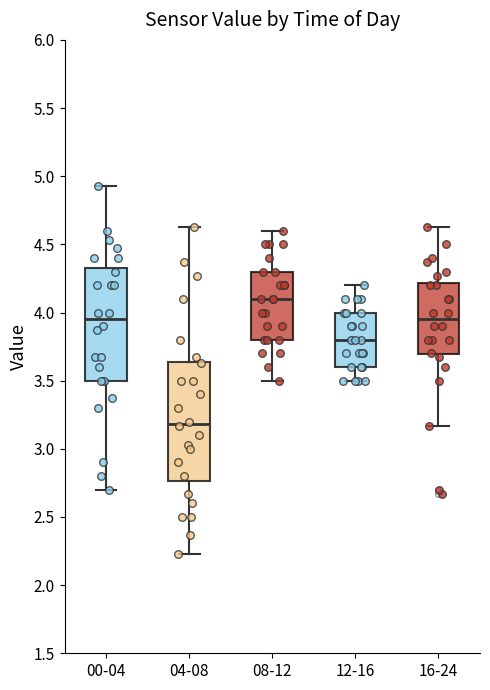

Reading left to right, transcribe this box plot: for each box, give where its median line is, the range the box spans, and where its two whiskers end, as read against the y-axis. The values are not printed on the chart, so give them approximately, as read against the axis.

00-04: median 3.95, box 3.50 to 4.35, whiskers 2.70 to 4.95
04-08: median 3.20, box 2.75 to 3.65, whiskers 2.25 to 4.65
08-12: median 4.10, box 3.80 to 4.30, whiskers 3.50 to 4.60
12-16: median 3.80, box 3.60 to 4.00, whiskers 3.50 to 4.20
16-24: median 3.95, box 3.70 to 4.20, whiskers 3.15 to 4.65